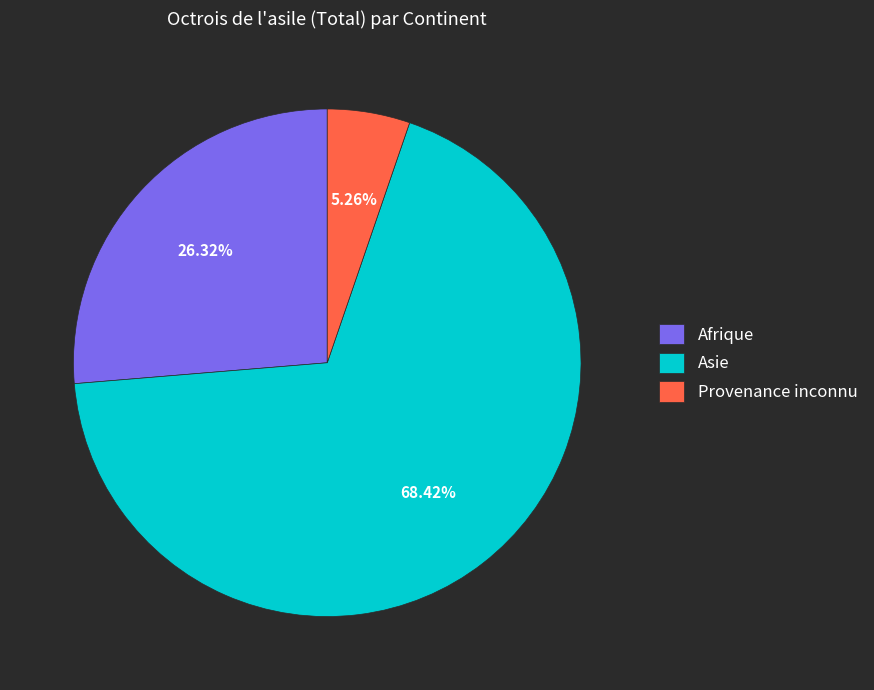

Which slice is the largest?

Asie